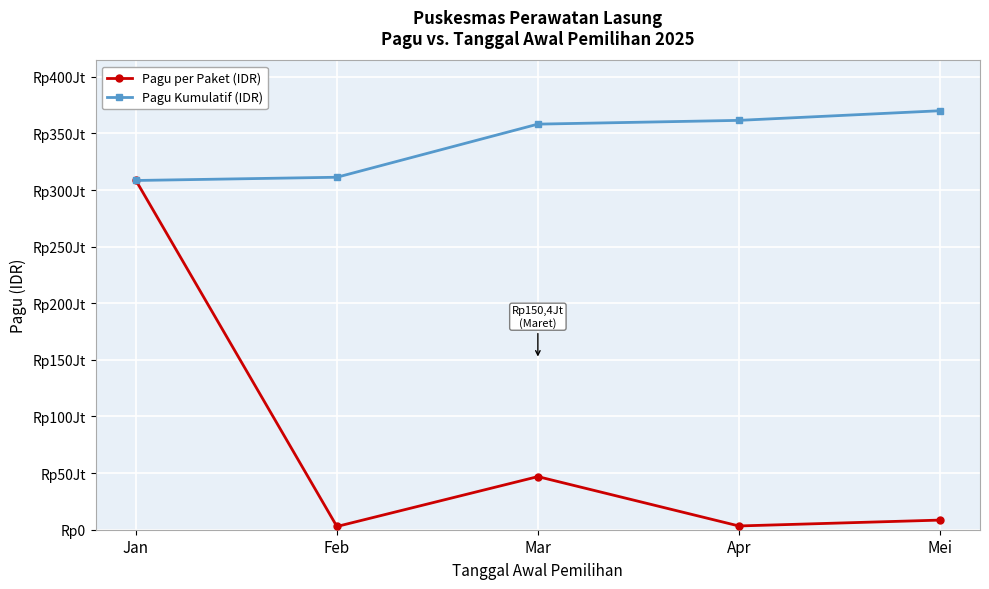

What are all the series names shown in the legend?

Pagu per Paket (IDR), Pagu Kumulatif (IDR)